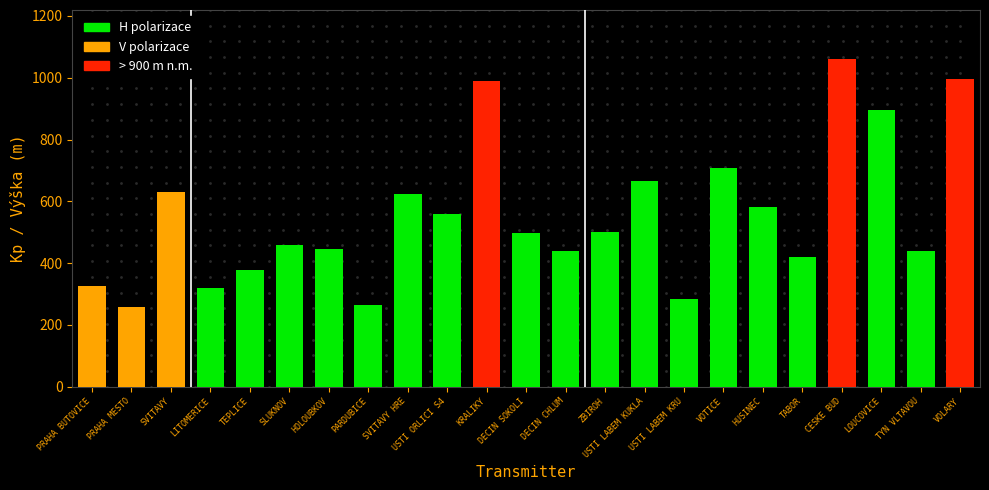

Which category has the highest value across all series?

CESKE BUD